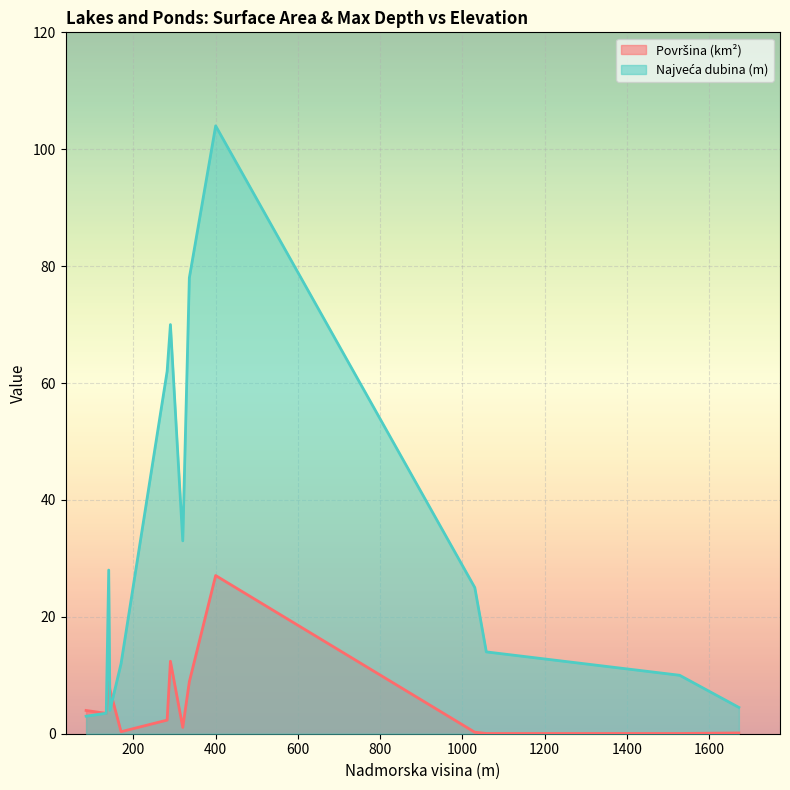

What is the greatest value displayed?

104.0